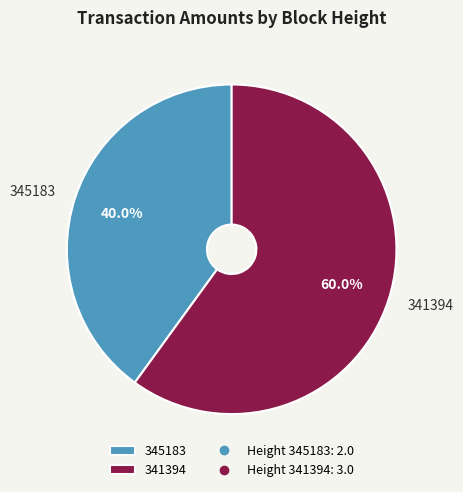

What portion of the pie excludes 341394?

40.0%